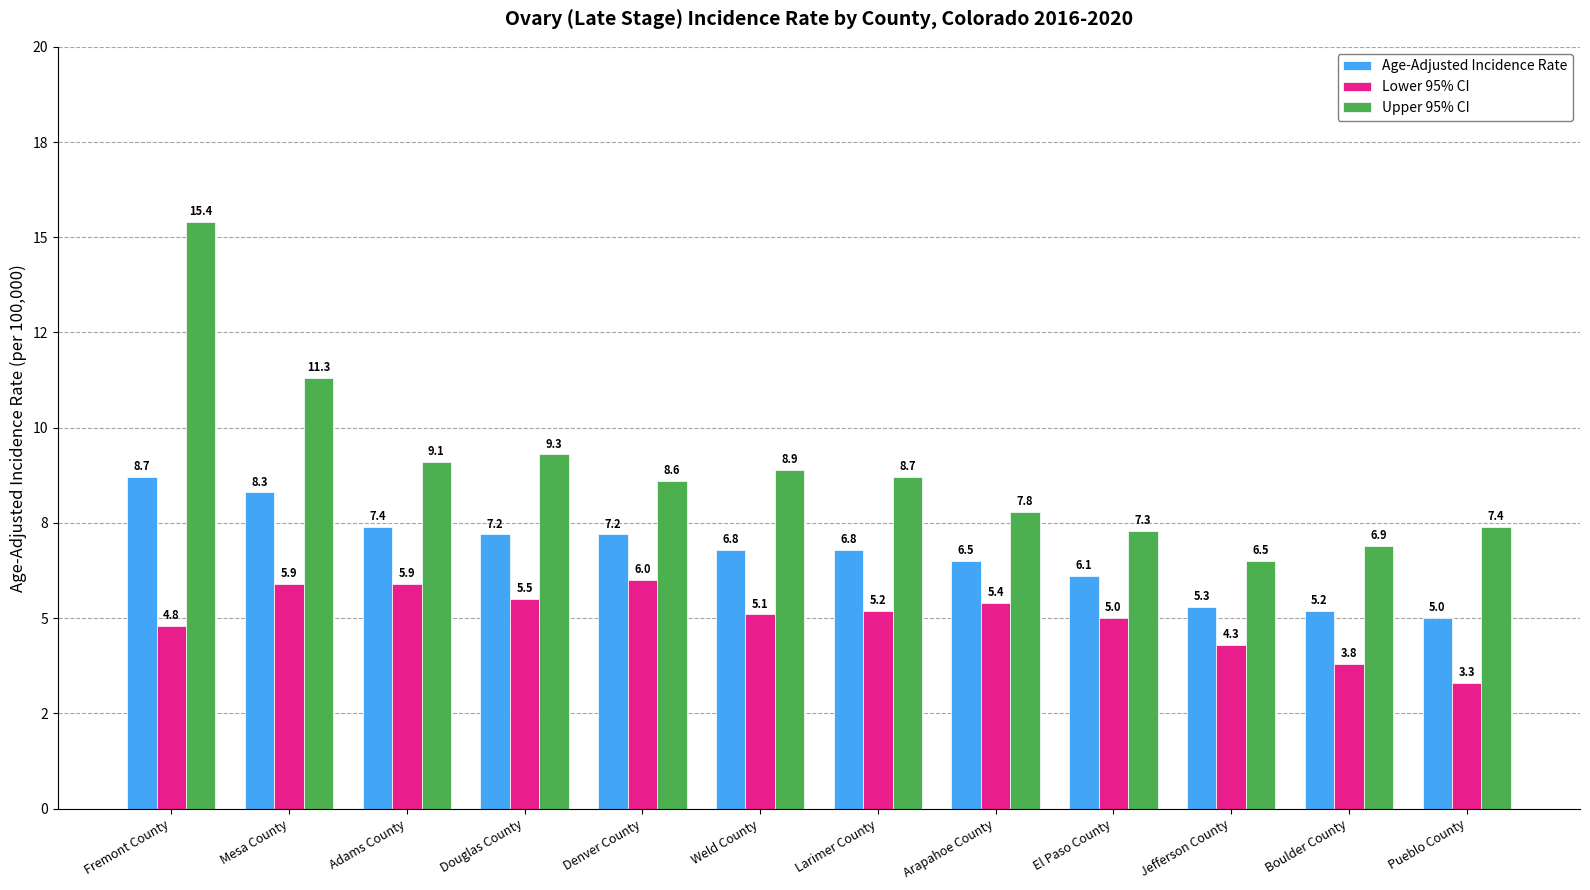

At which category is the sum across all series the highest?

Fremont County